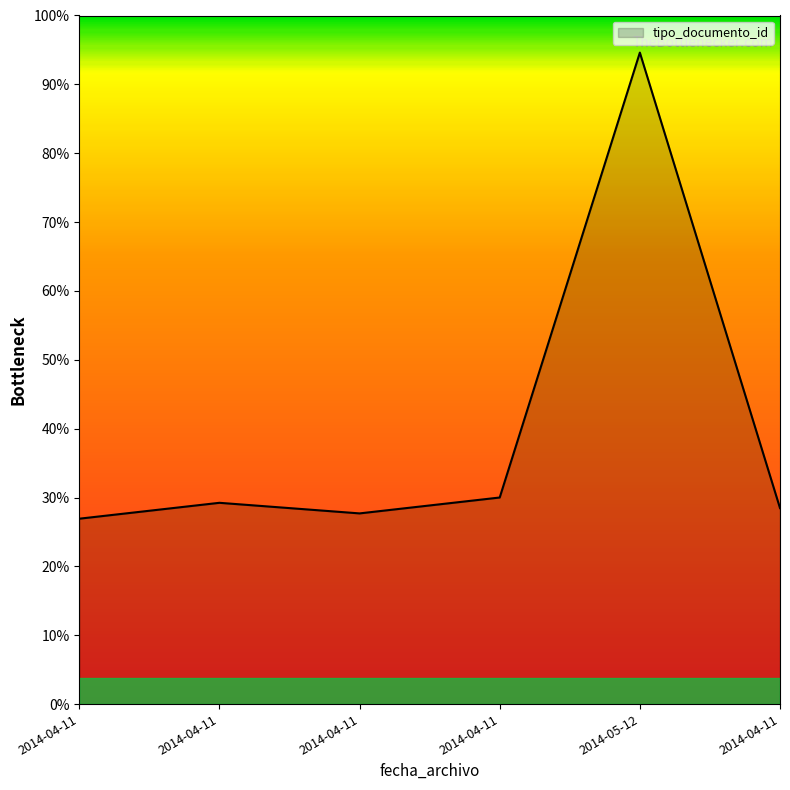

How many points are higher than both their immediate neighbors (excluding endpoints)?

2